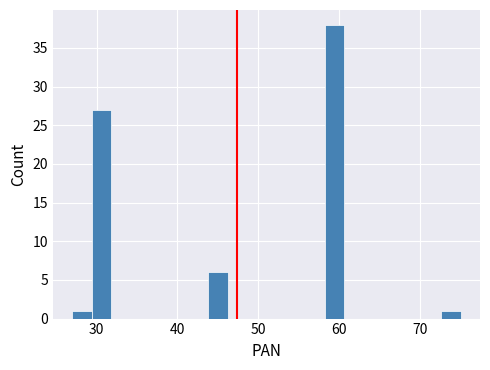

Read against the x-axis, roughly where is the centre of the tallest bar?

59